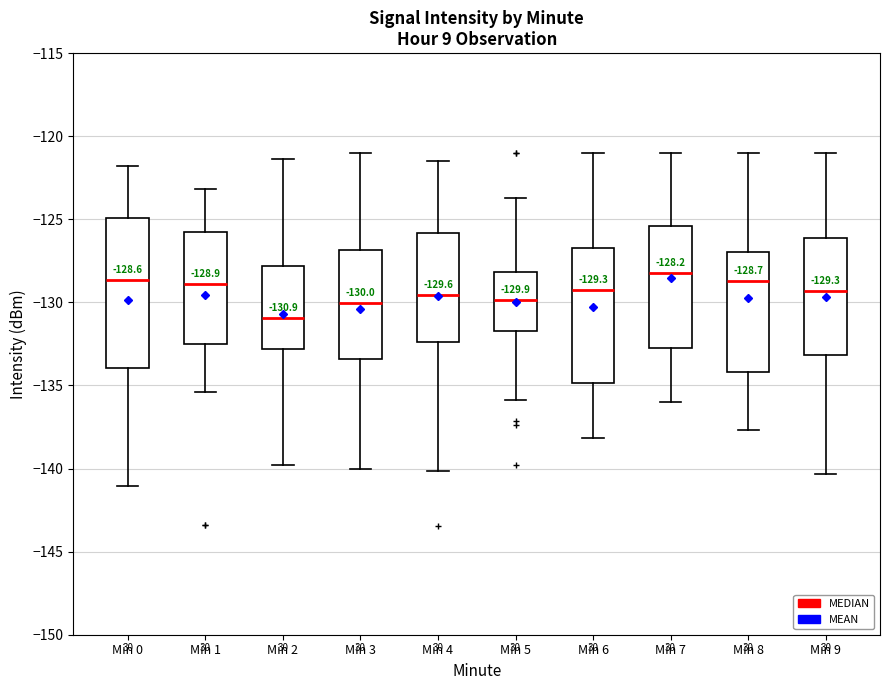

Comparing the boxes themselves (not the whiskers), which one is the tallest?

Min 0